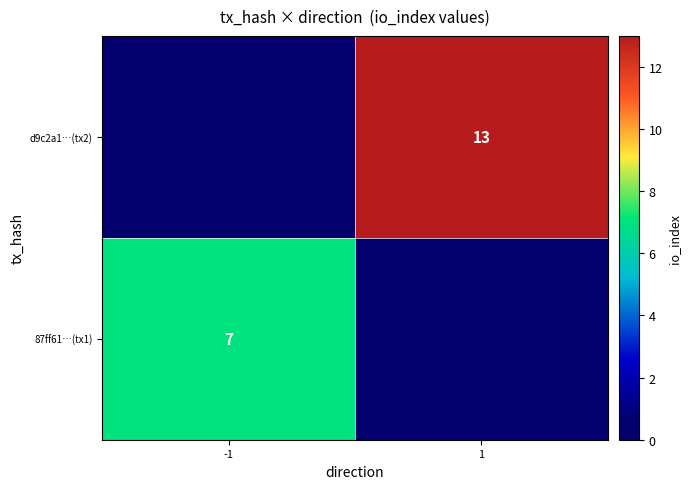

Is the value of d9c2a1…(tx2) at 1 greater than the value of 87ff61…(tx1) at -1?

Yes